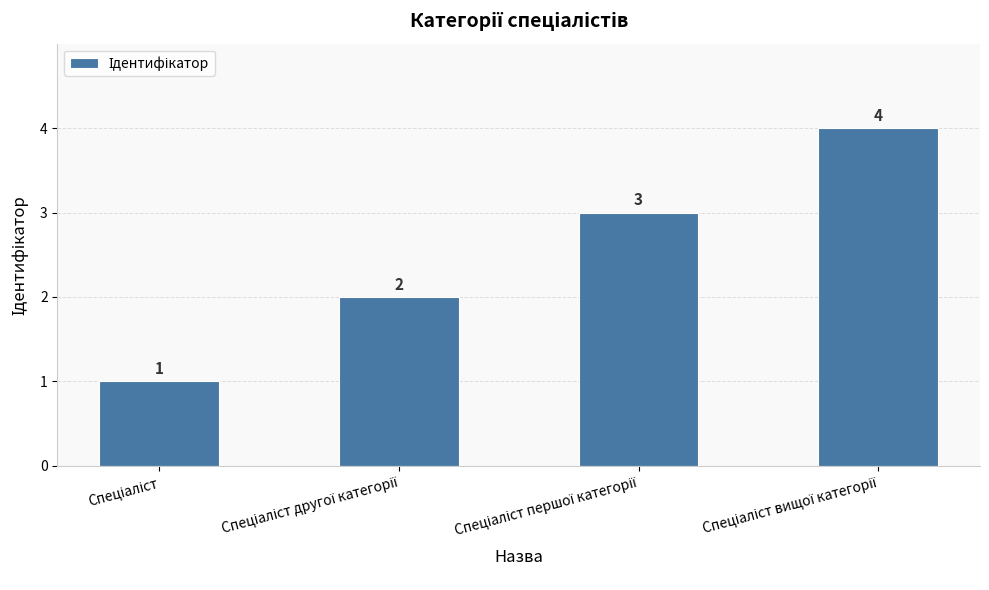

What is the minimum value shown in the chart?

1